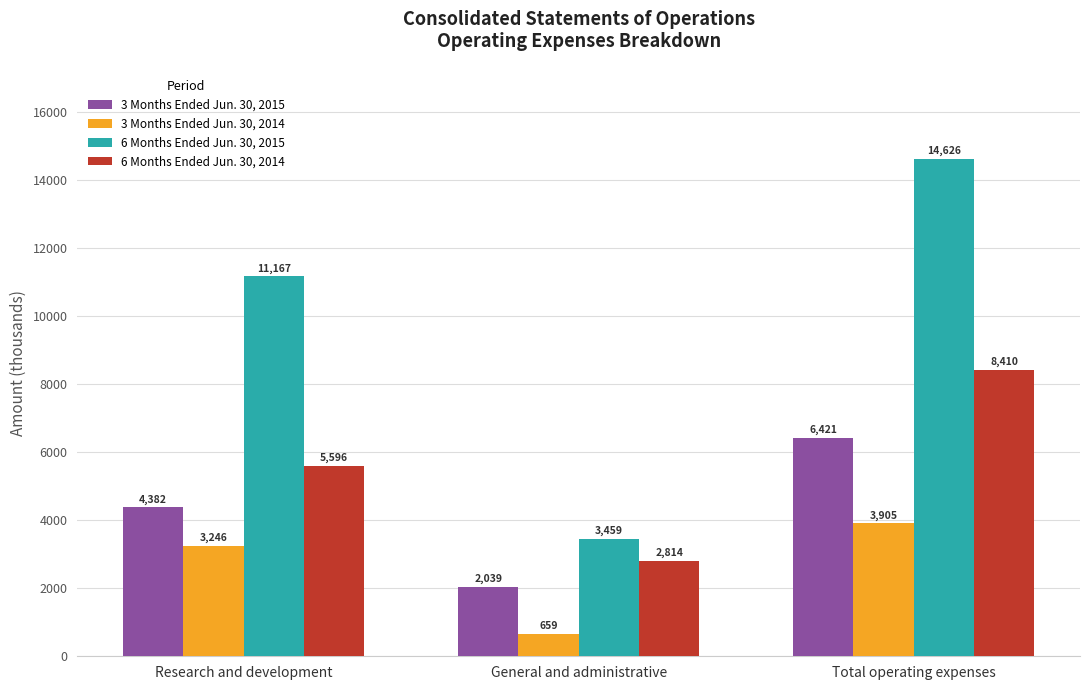

At which label is 3 Months Ended Jun. 30, 2014 closest to 2282?

Research and development